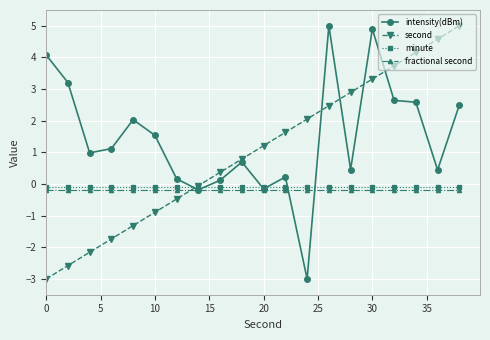

At how many categories does at least one series exceed 3?

8